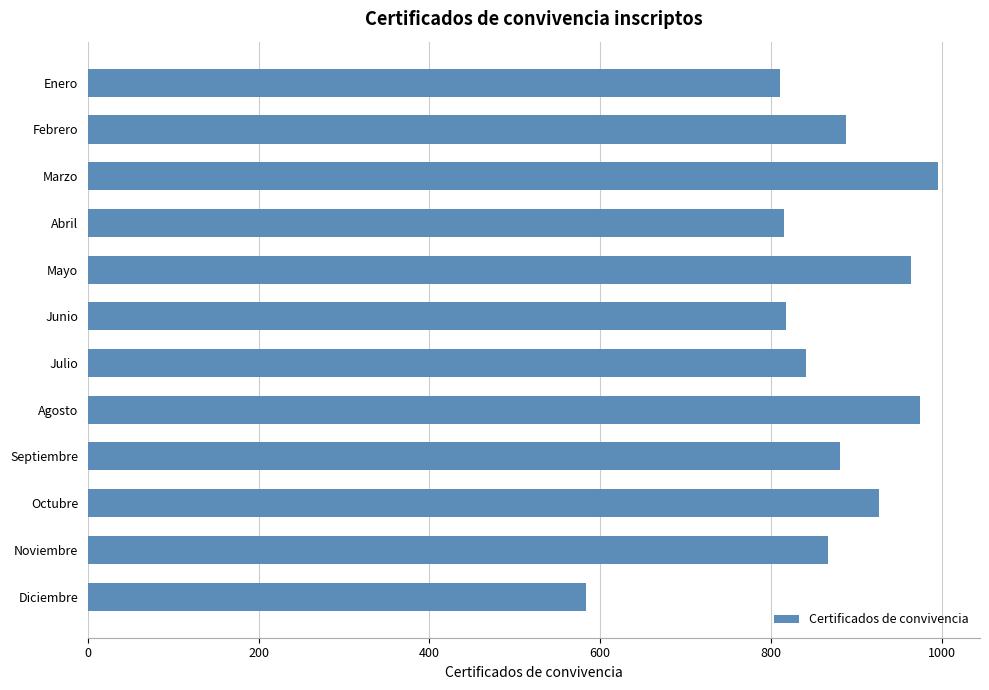

What is the difference between the values at Febrero and Julio?

47